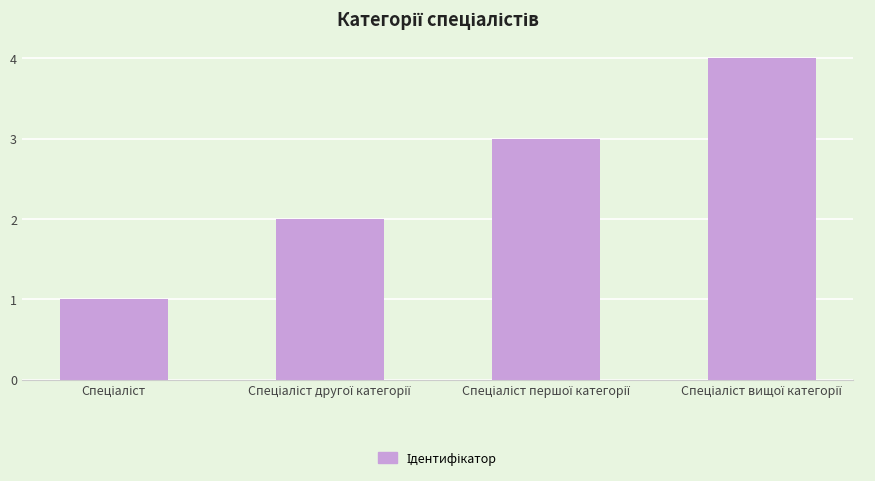

What is the difference between the maximum and minimum values?

3